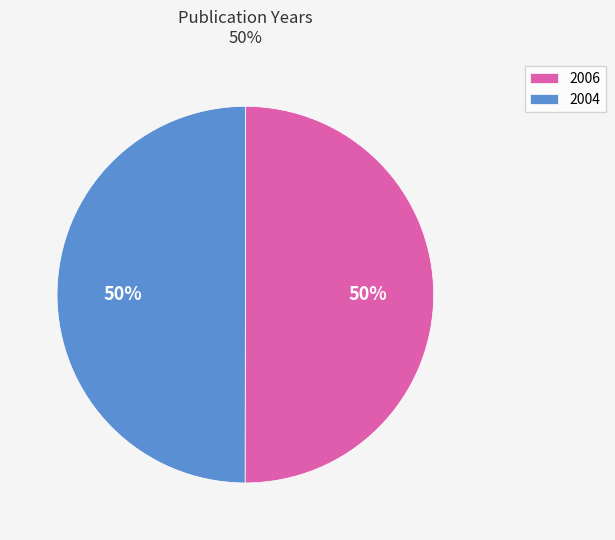

To the nearest percent, what portion does 2004 represent?

50%